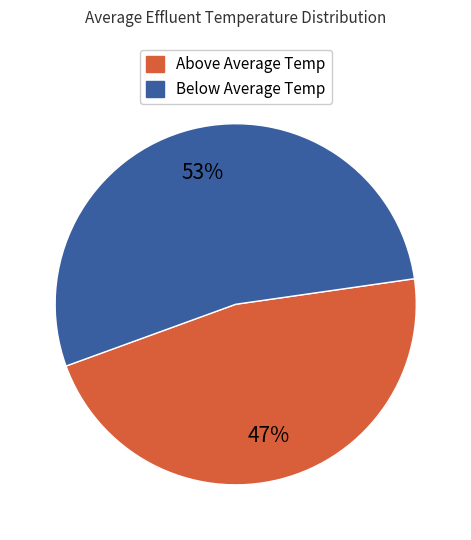

To the nearest percent, what is the average slice percentage?

50%